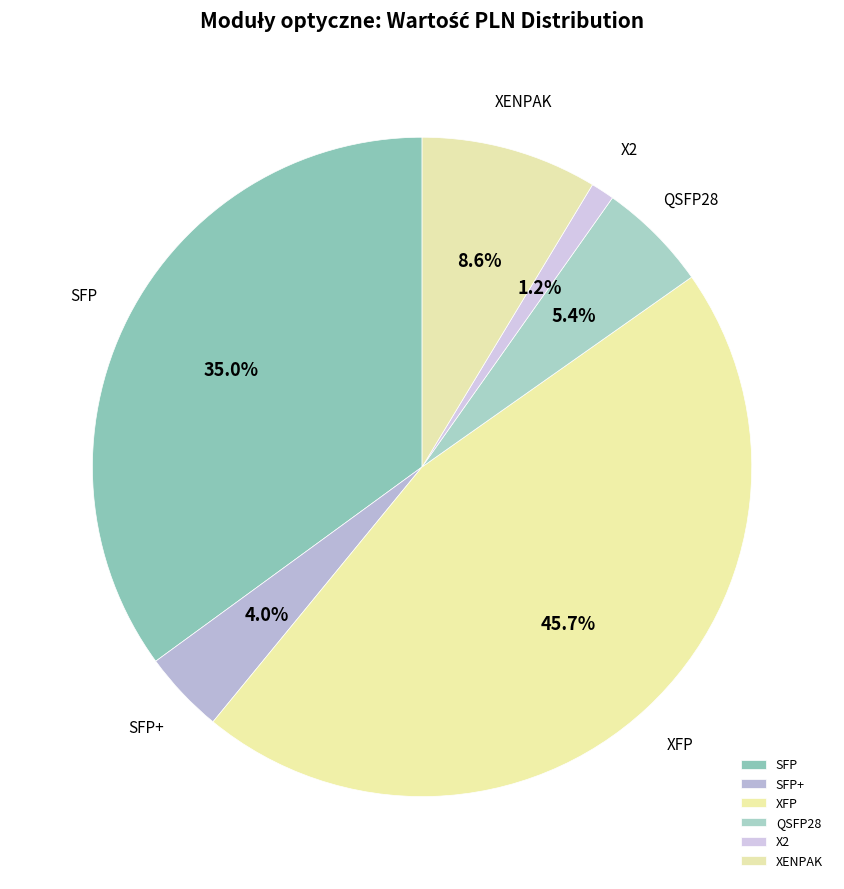

Which has a higher value, SFP or XENPAK?

SFP